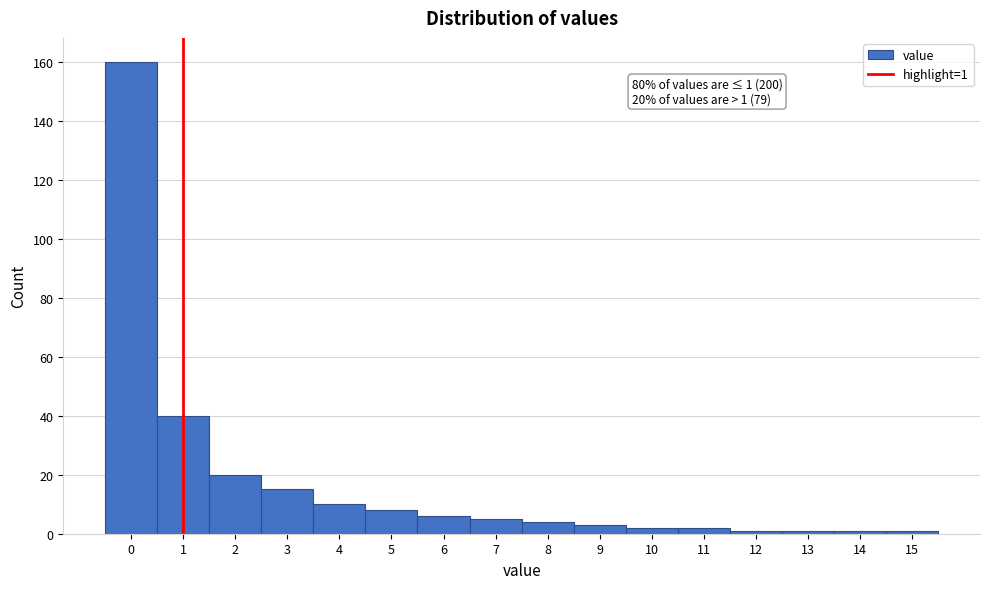

Which range on the x-axis has the tallest bar?

-0.5 to 0.5